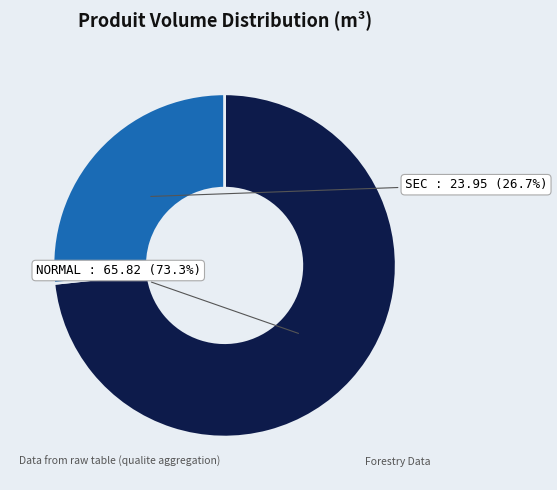

Rank the categories by value from highest to lowest.

NORMAL, SEC